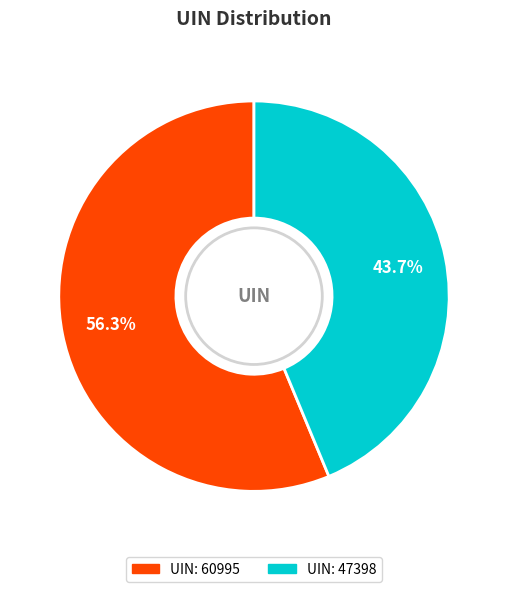

Is there any slice that represents more than half of the pie?

Yes